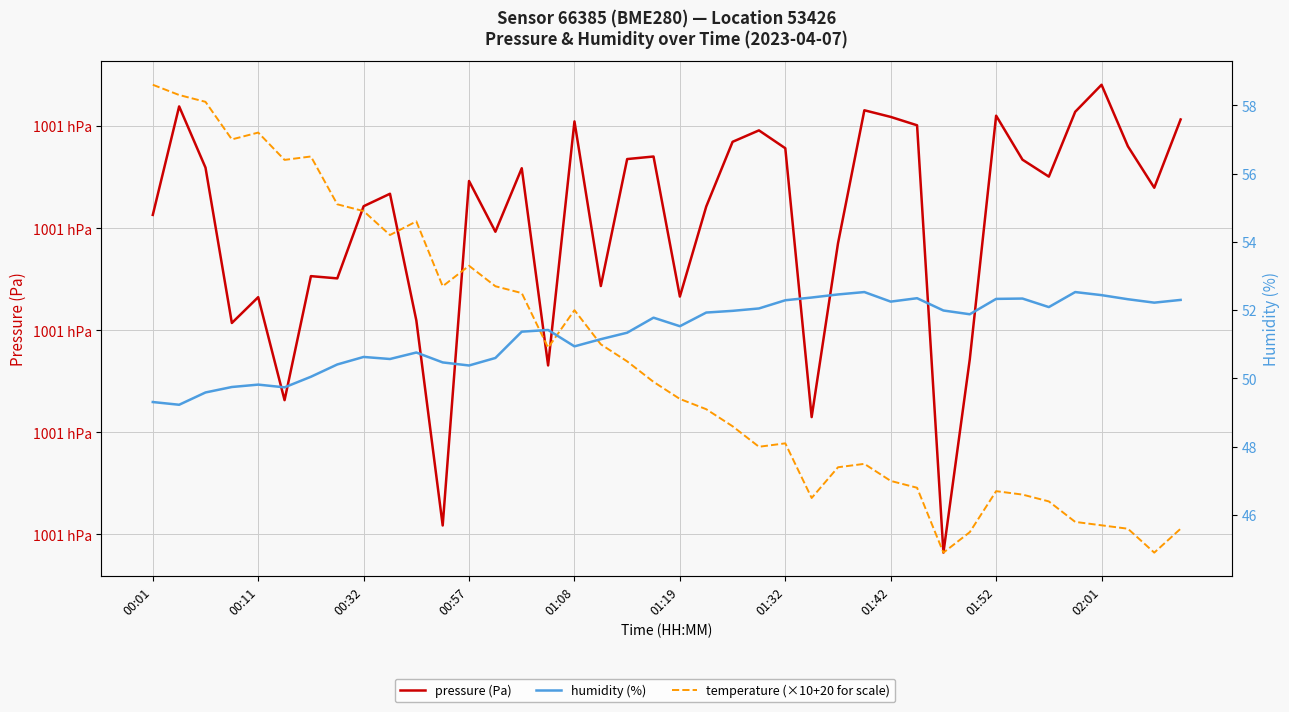

What is the maximum value for humidity (%)?

52.5